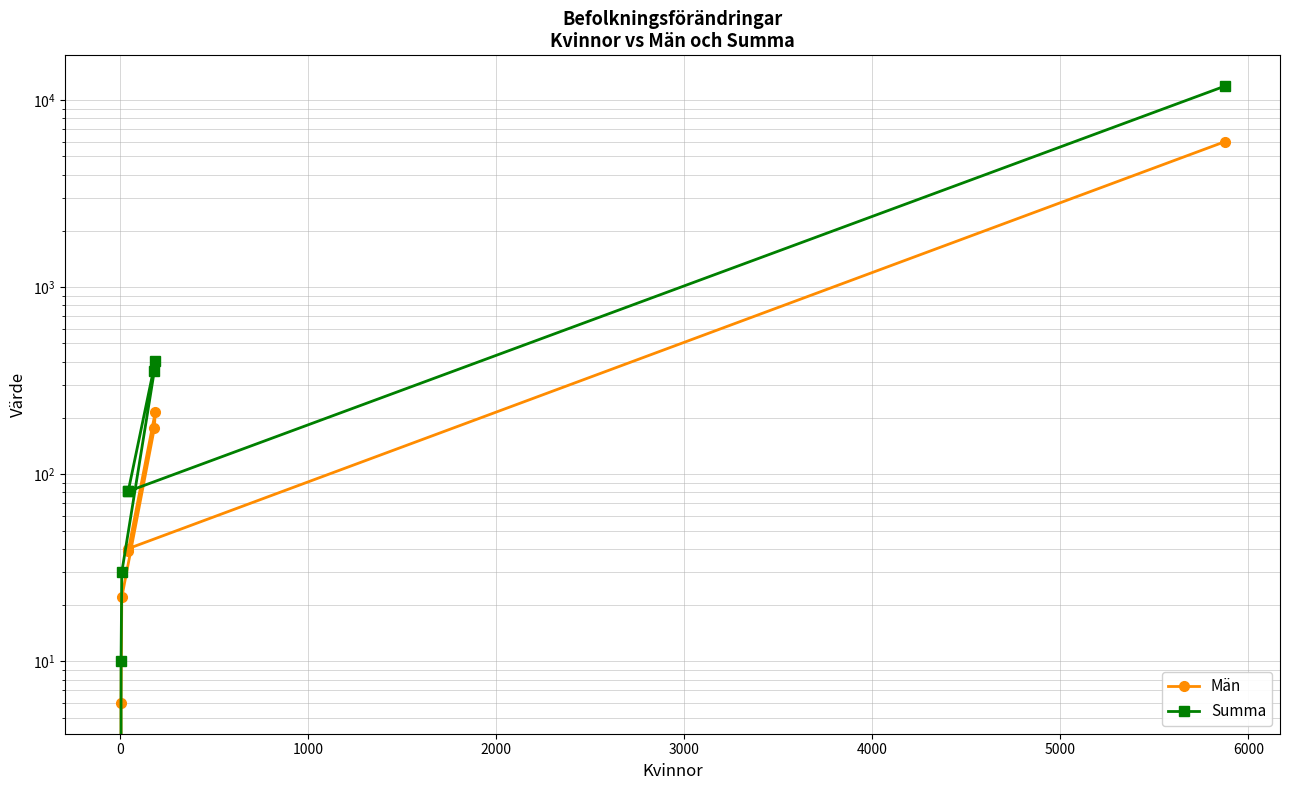

What is the sum of all Män values?

6487